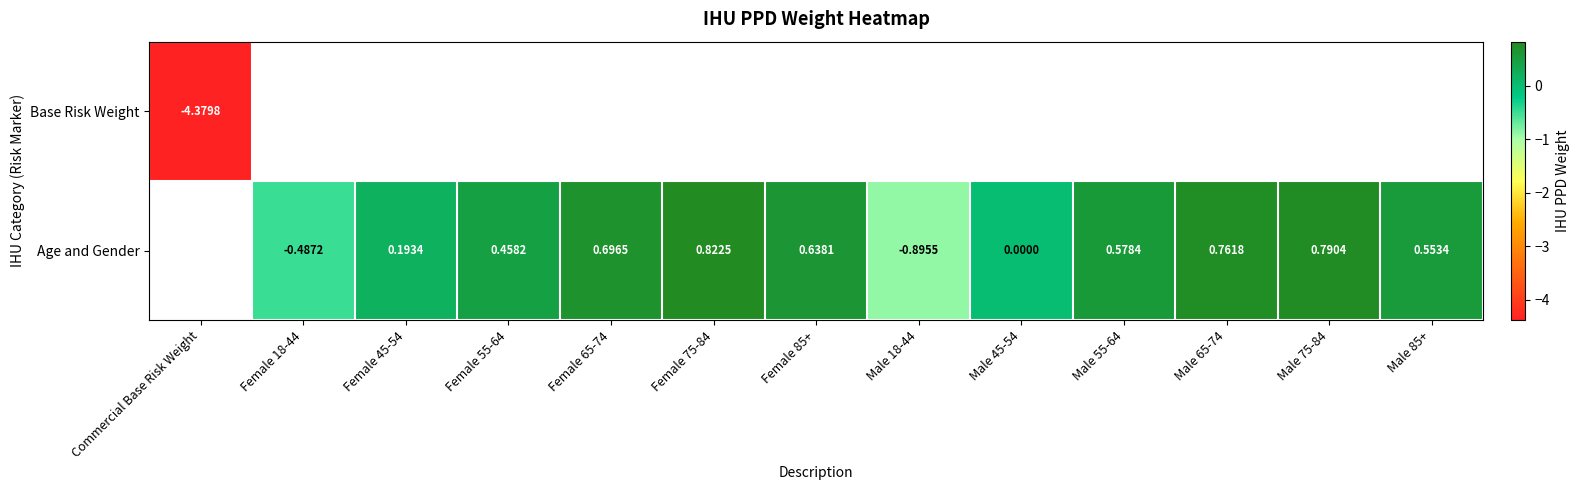

How many negative values does the Age and Gender series have?

2